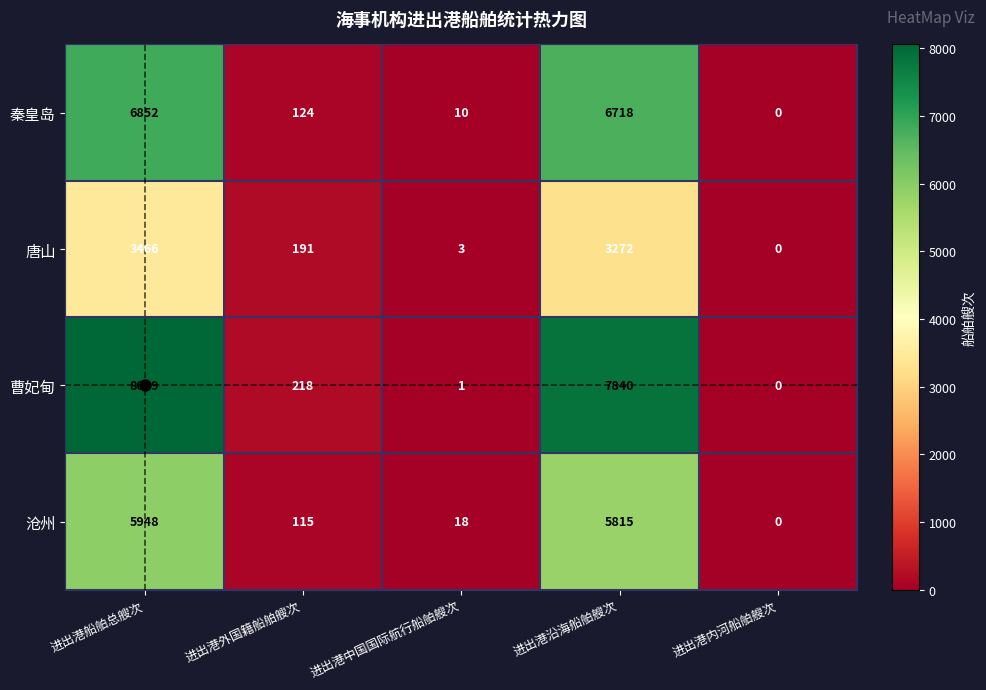

Is the value of 曹妃甸 at 进出港中国国际航行船舶艘次 greater than the value of 沧州 at 进出港中国国际航行船舶艘次?

No